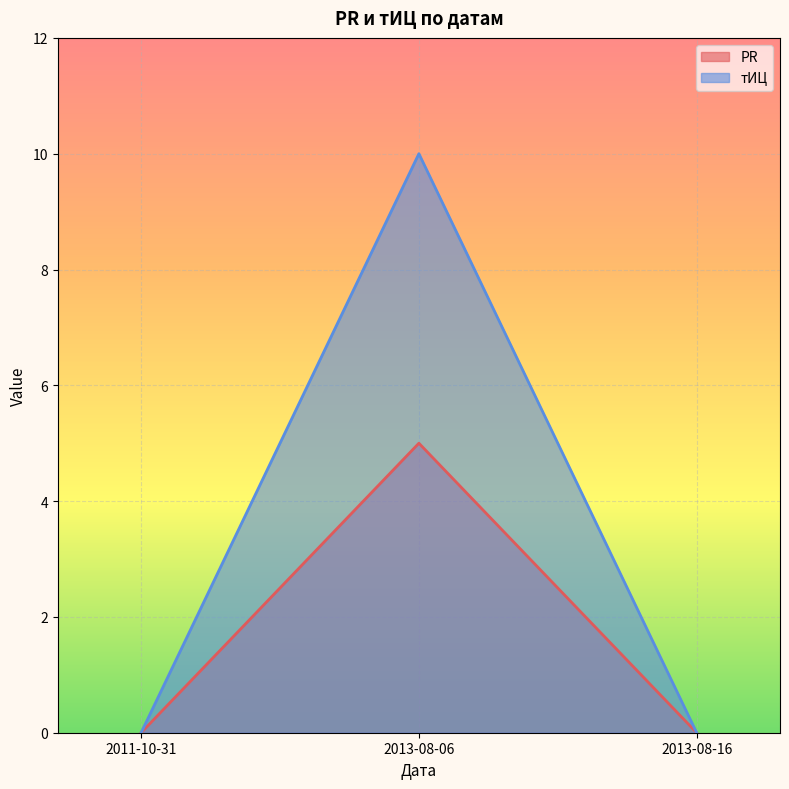

Reading right to left, what are all the values shown in this chart?

PR: 2013-08-16=0	2013-08-06=5	2011-10-31=0
тИЦ: 2013-08-16=0	2013-08-06=10	2011-10-31=0